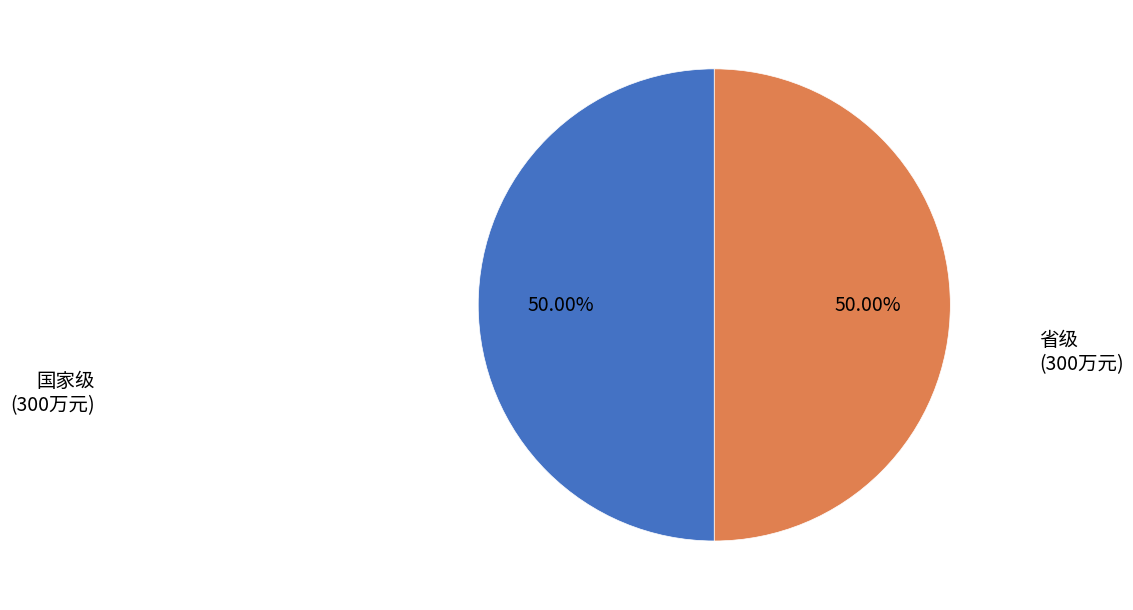

How many slices are in this pie chart?

2